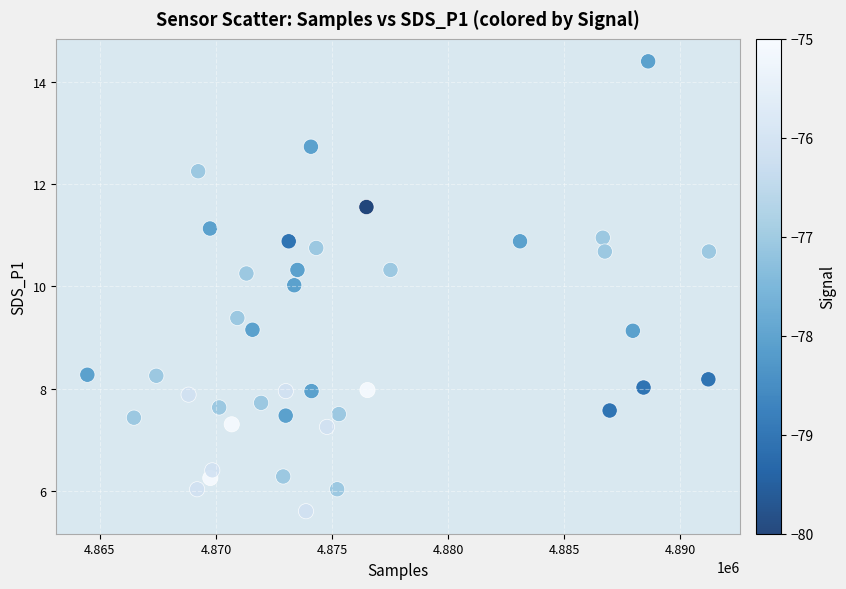

What is the range of Y values (max minus min)?

8.8